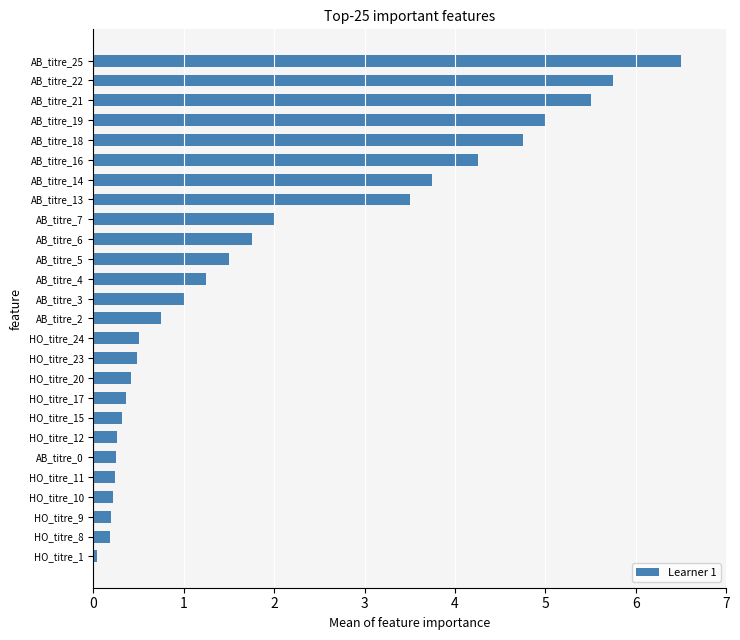

What is the value of the 3rd bar from the top?

5.5